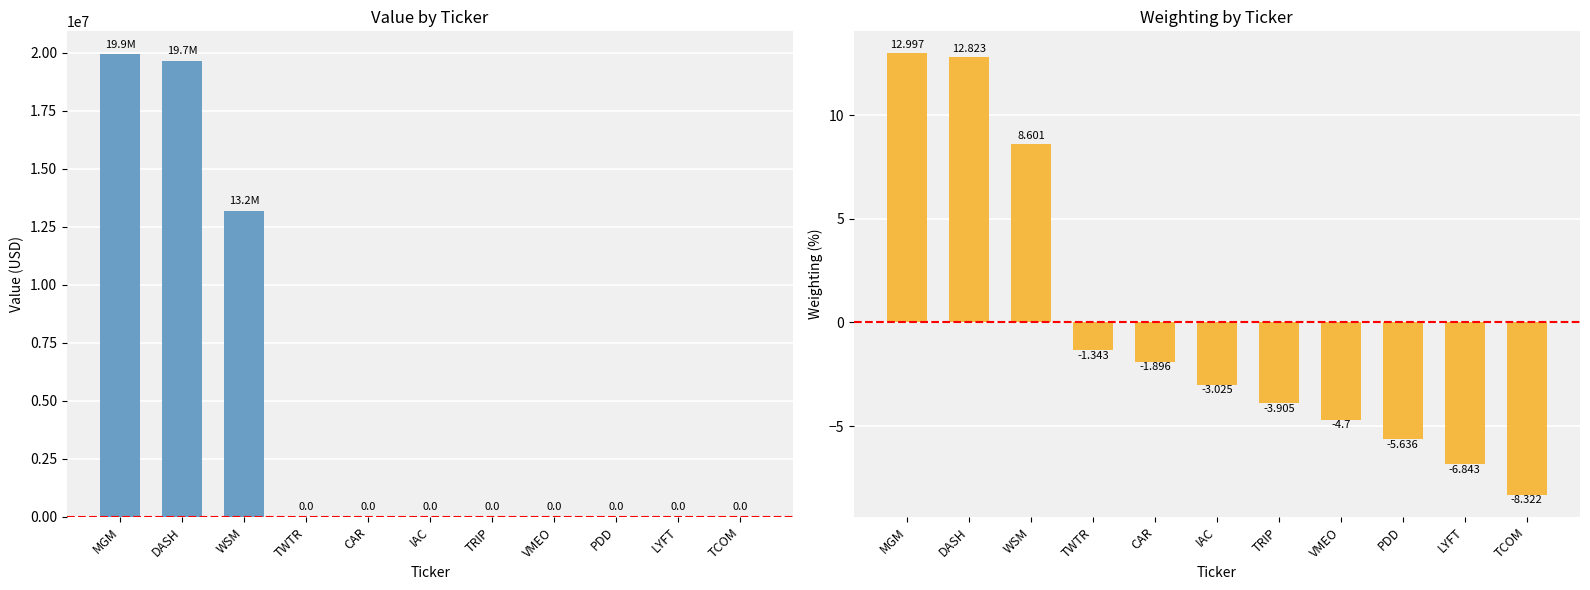

What is the maximum value shown in the chart?

19937000.0